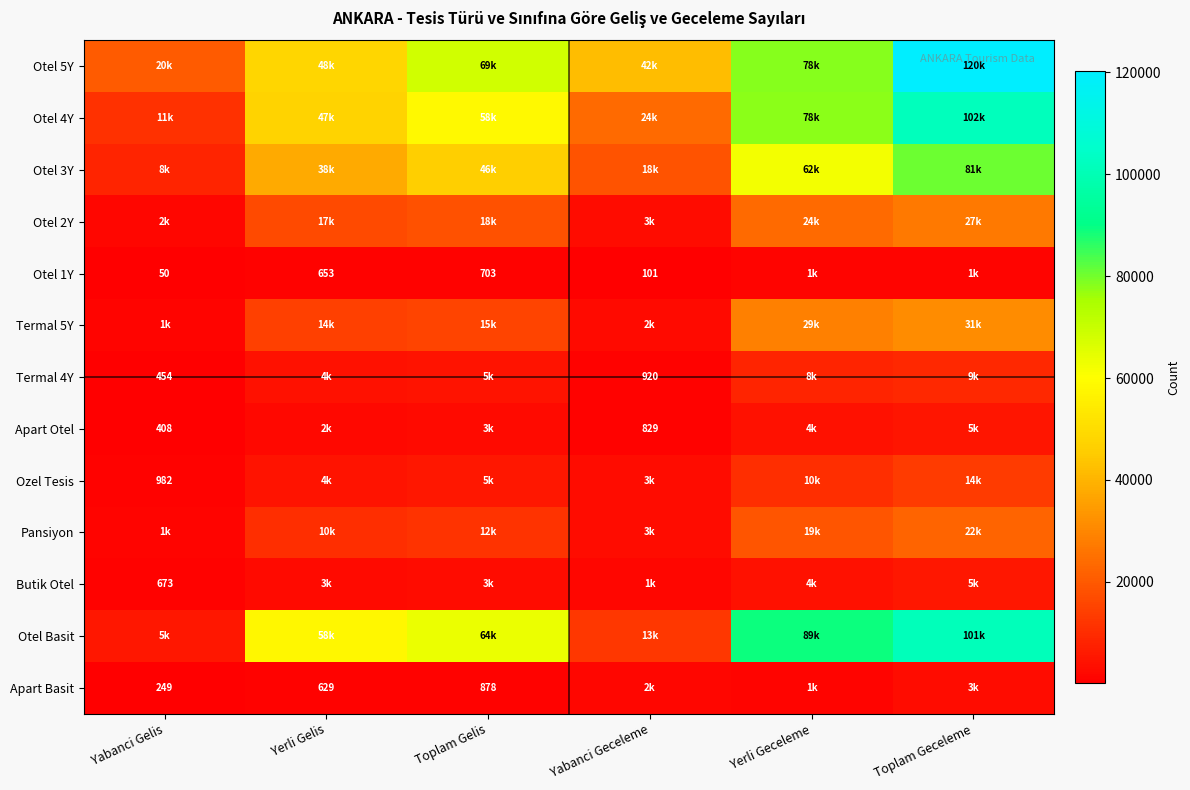

The value of Apart Basit at Yerli Gelis is 629. True or false?

True